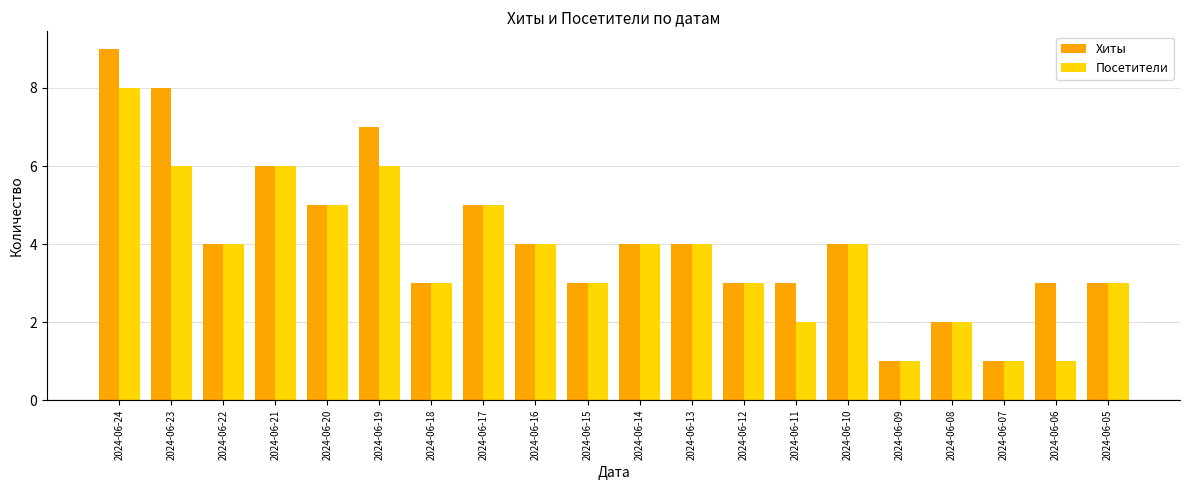

Which series has the largest total across all categories?

Хиты